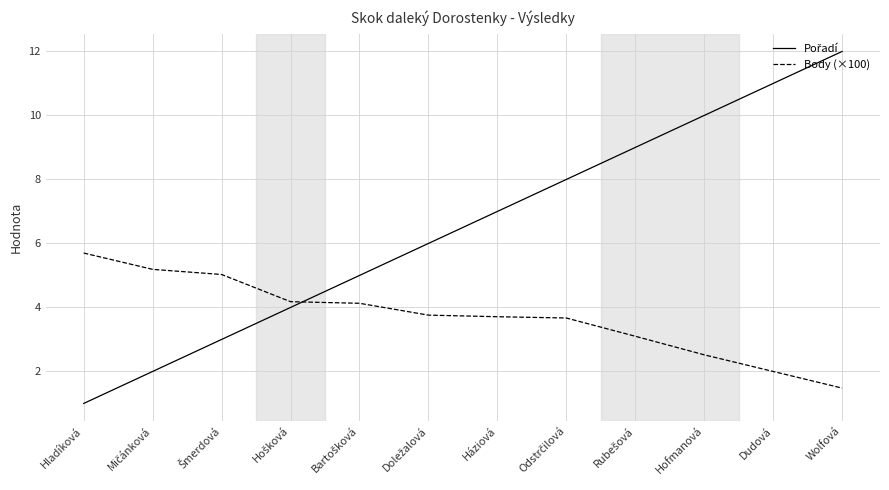

Does the chart have visible grid lines?

Yes